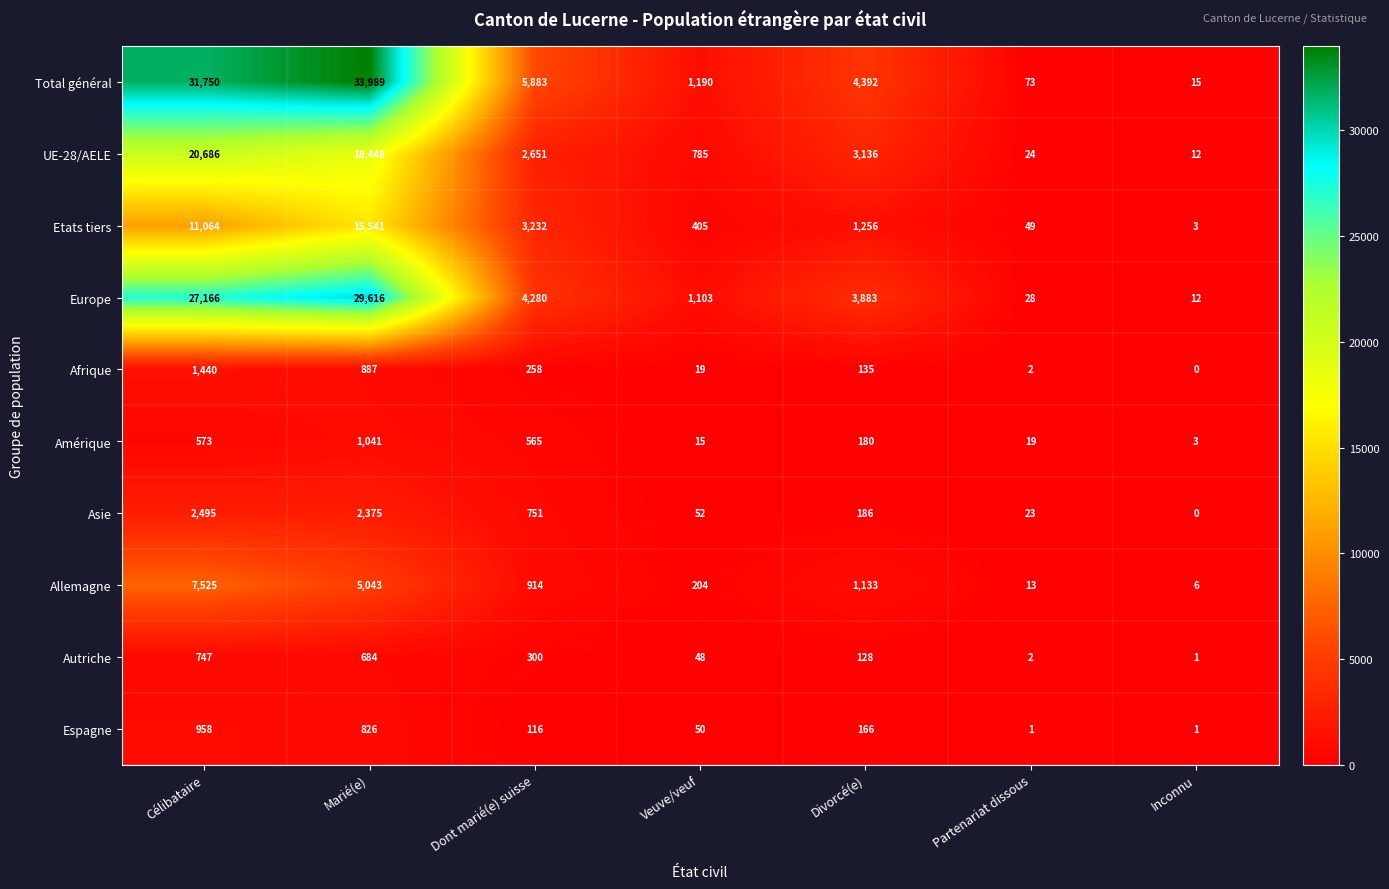

What is the difference between the UE-28/AELE values at Célibataire and Partenariat dissous?

20662